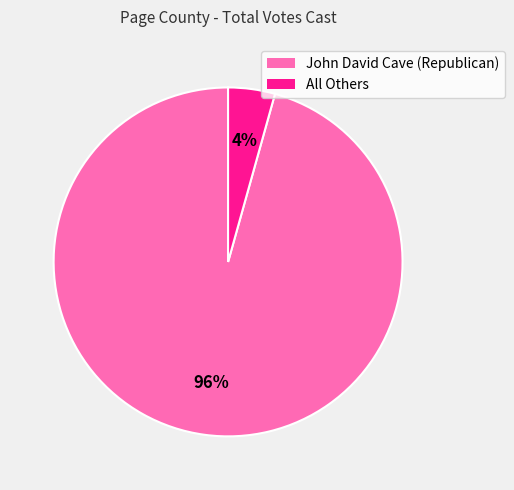

Is it true that John David Cave (Republican) is 96% of the pie?

True